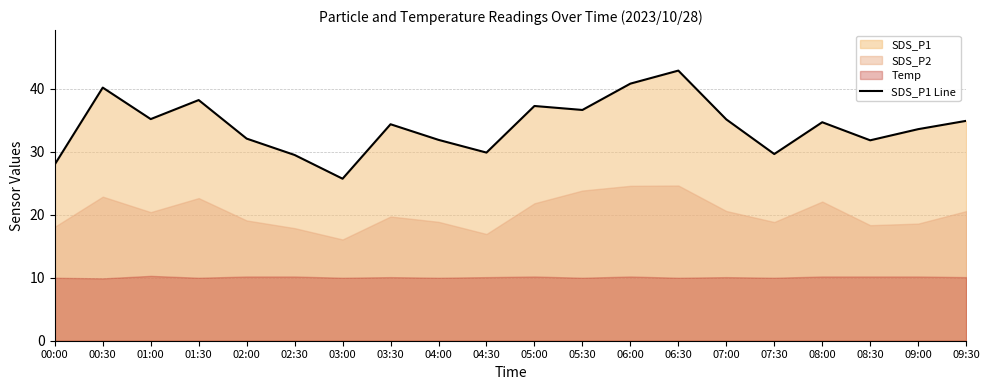

List the labels in order of value, smallest first.

03:00, 00:00, 02:30, 07:30, 04:30, 08:30, 04:00, 02:00, 09:00, 03:30, 08:00, 09:30, 07:00, 01:00, 05:30, 05:00, 01:30, 00:30, 06:00, 06:30